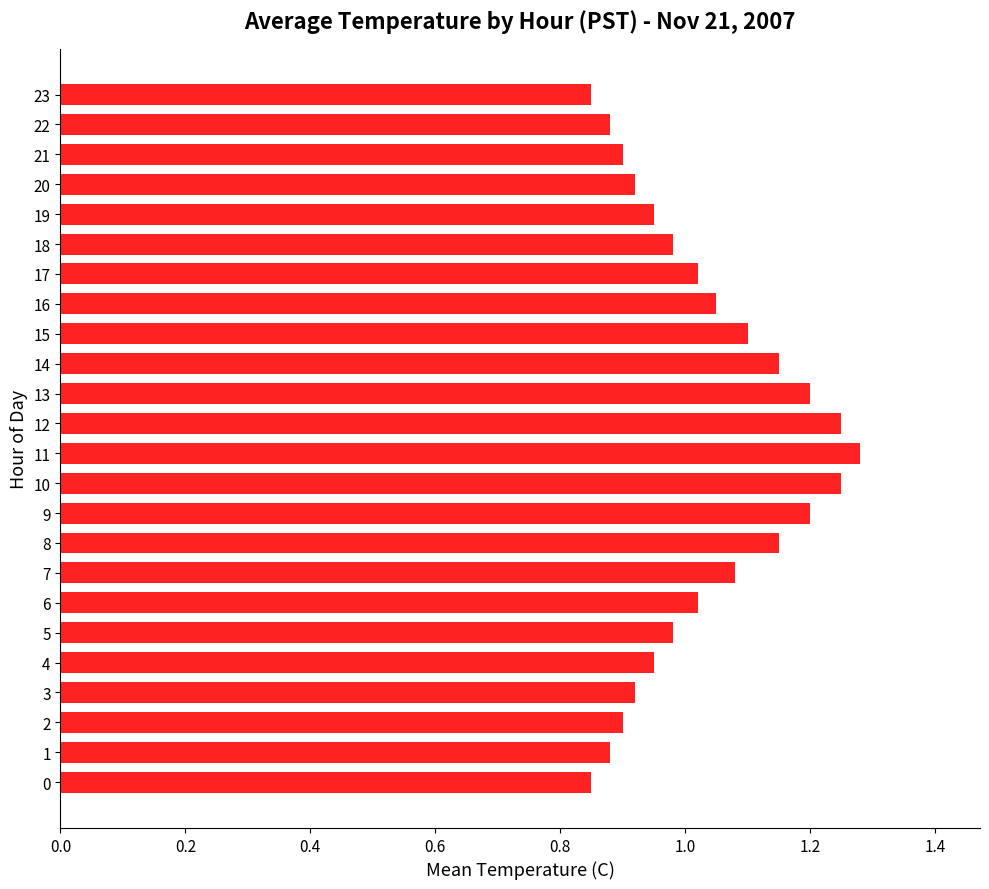

The value at 6 is 0.3. True or false?

False